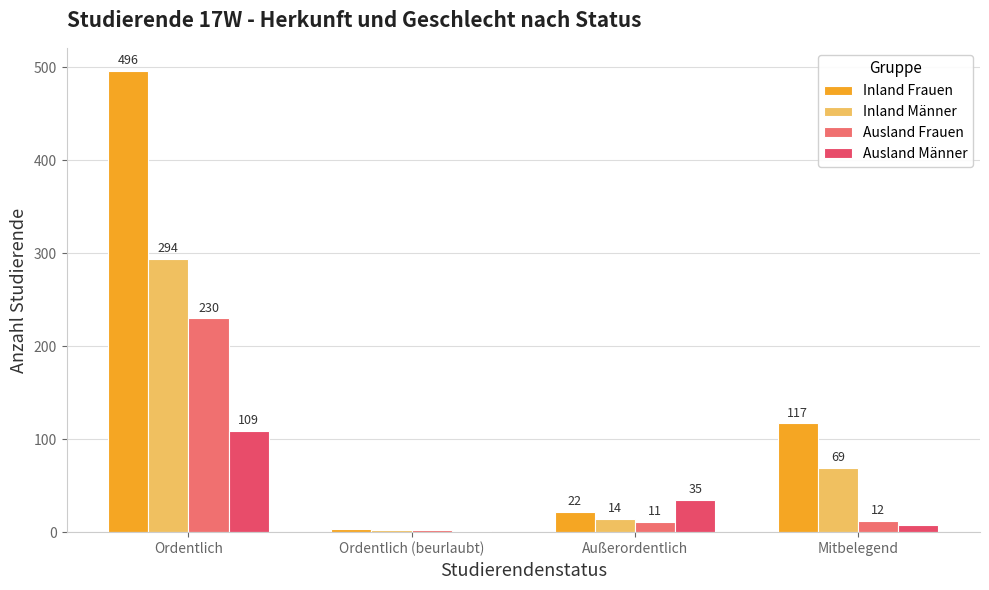

True or false: Ausland Männer has a value of 8 at Mitbelegend.

True